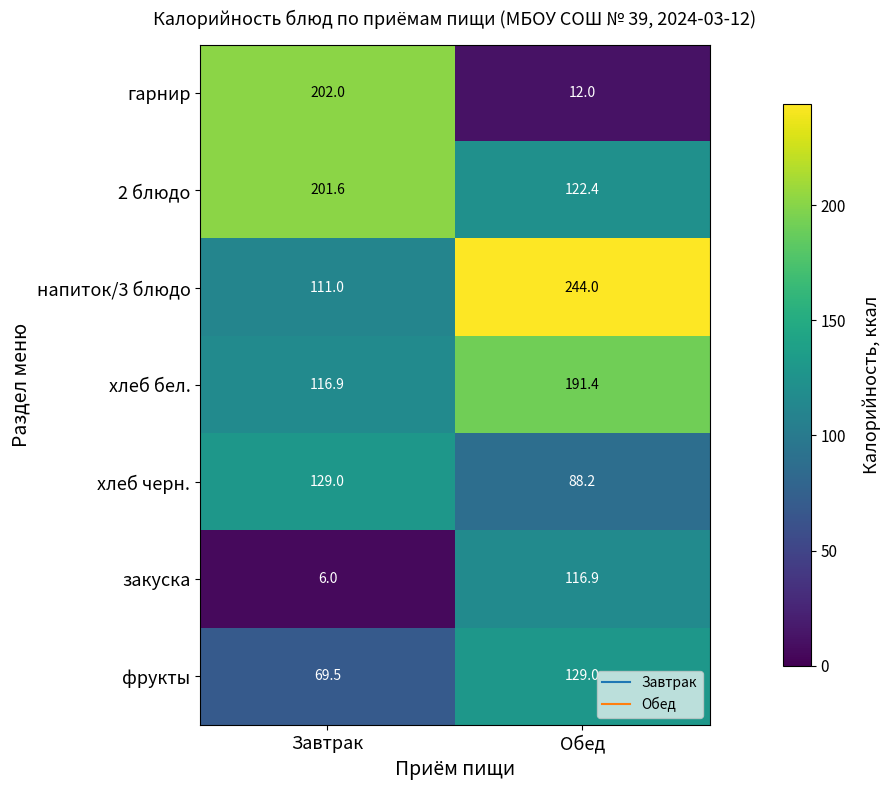

What is the difference between the highest and lowest values at Обед?

232.0